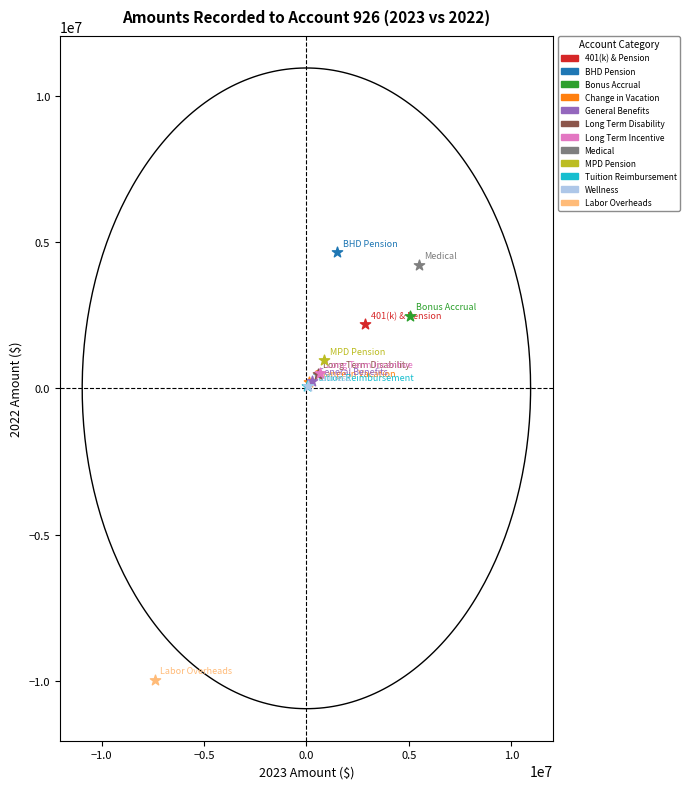

What are all the series names shown in the legend?

401(k) & Pension, BHD Pension, Bonus Accrual, Change in Vacation, General Benefits, Long Term Disability, Long Term Incentive, Medical, MPD Pension, Tuition Reimbursement, Wellness, Labor Overheads